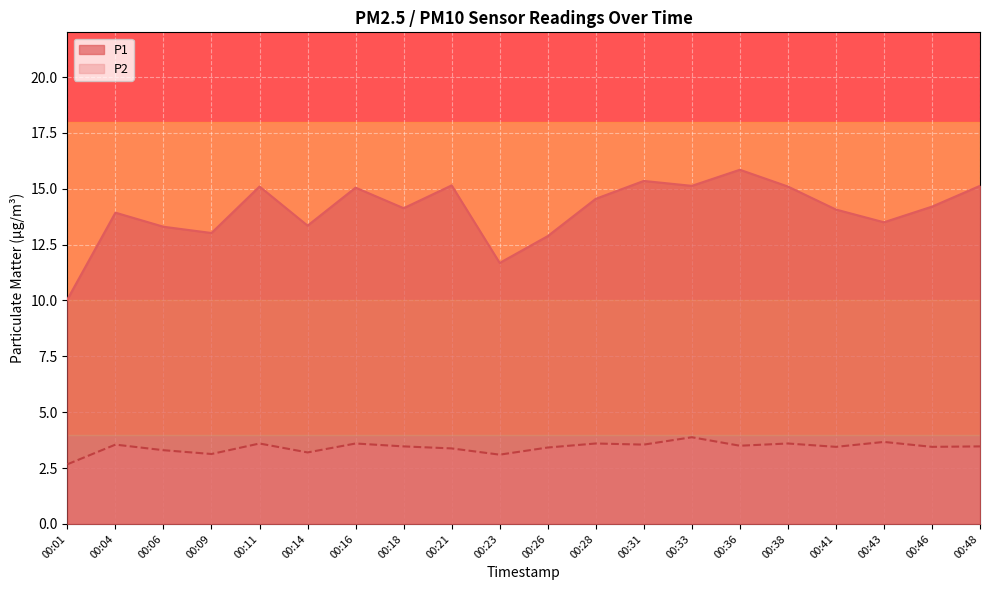

How many data points in P2 are less than 3?

1